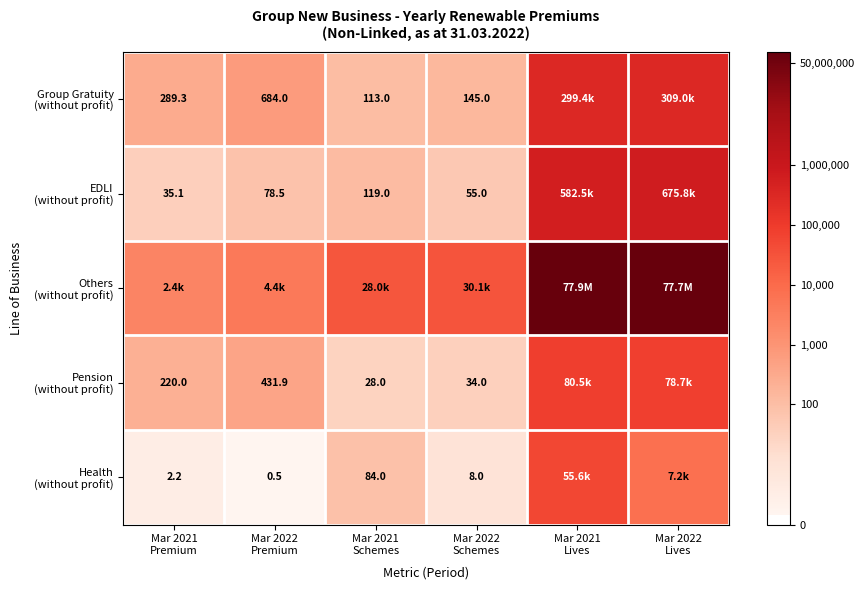

At which category is the sum across all series the highest?

Mar 2021
Lives